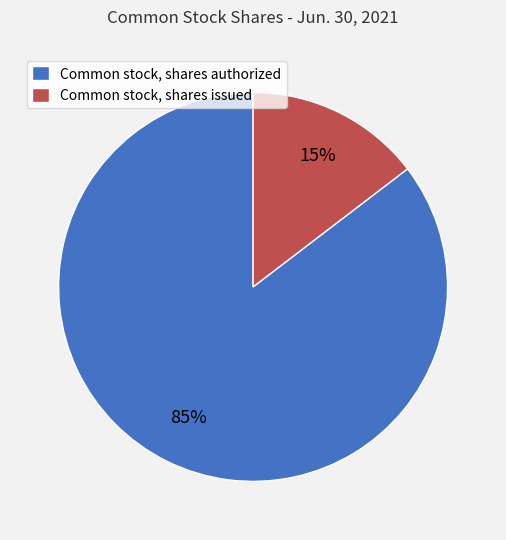

Is there any slice that represents more than half of the pie?

Yes